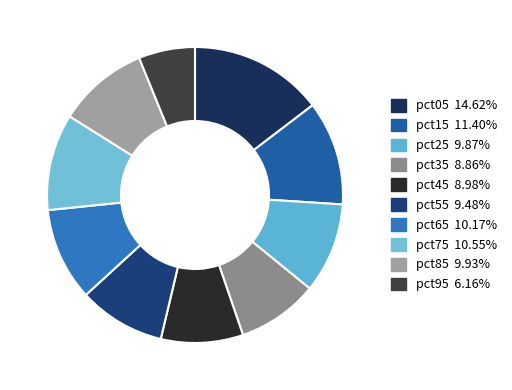

Approximately how many times larger is the value at pct05 compared to pct95?

2.4